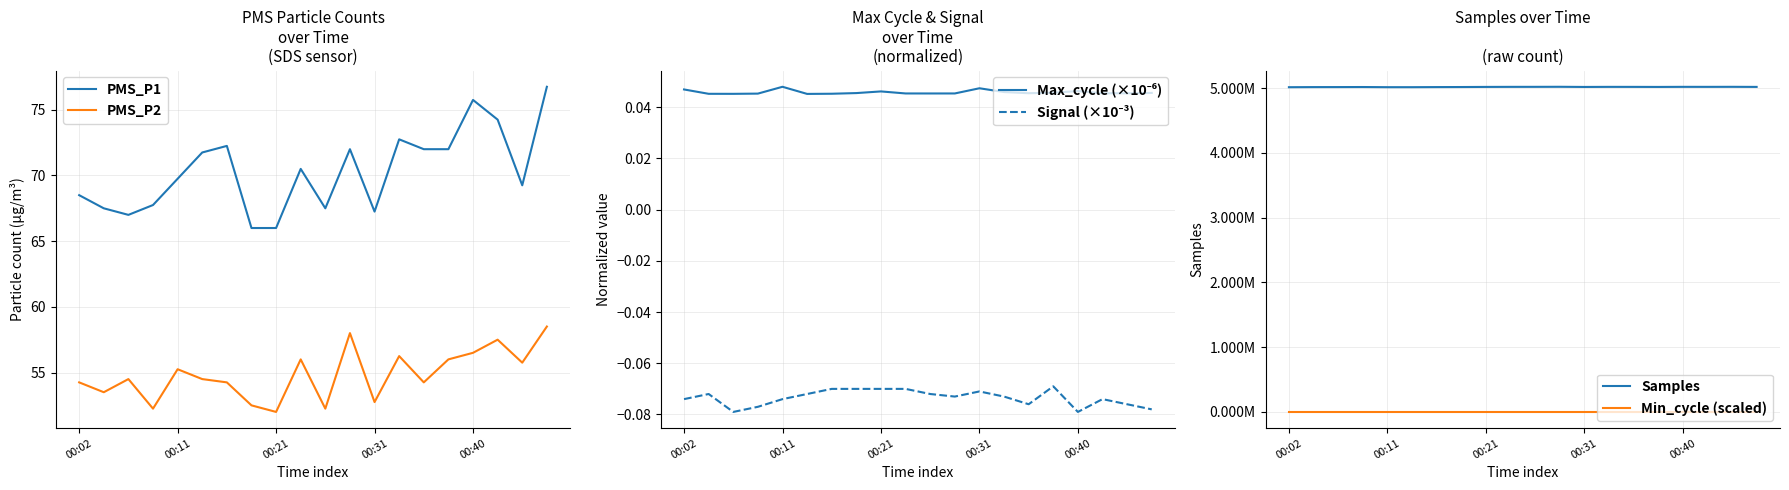

What is the minimum value for PMS_P2?

52.0